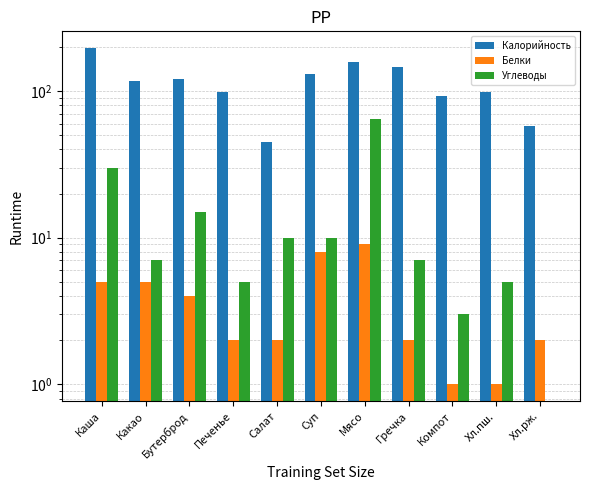

Reading right to left, transcribe all the data shown in this chart.

Калорийность: 58	98	93	145	158	130	45	98	120	117	196
Белки: 2	1	1	2	9	8	2	2	4	5	5
Углеводы: 0	5	3	7	64	10	10	5	15	7	30